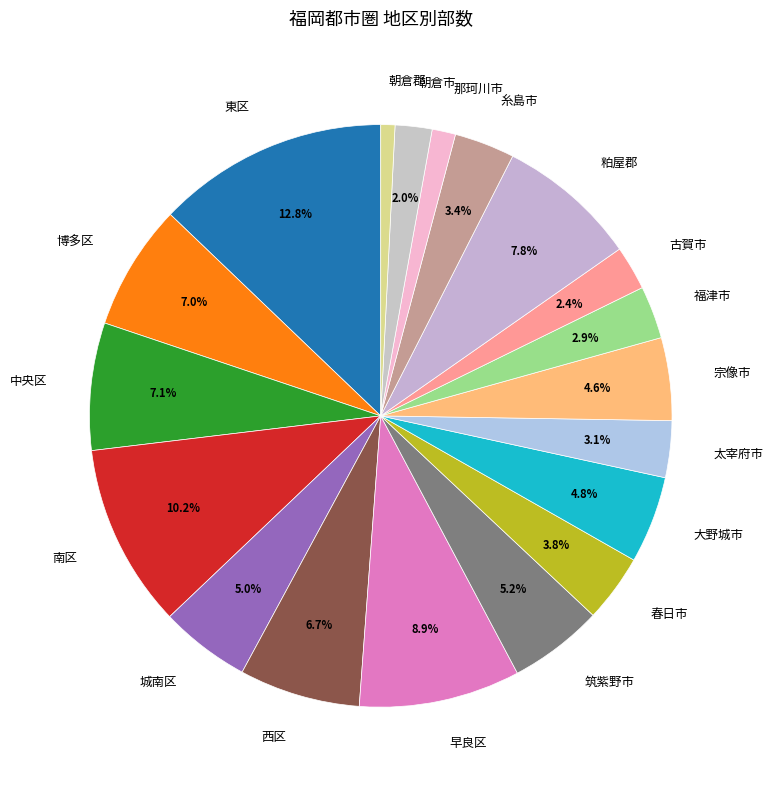

Approximately how many times larger is the value at 早良区 compared to 城南区?

1.8